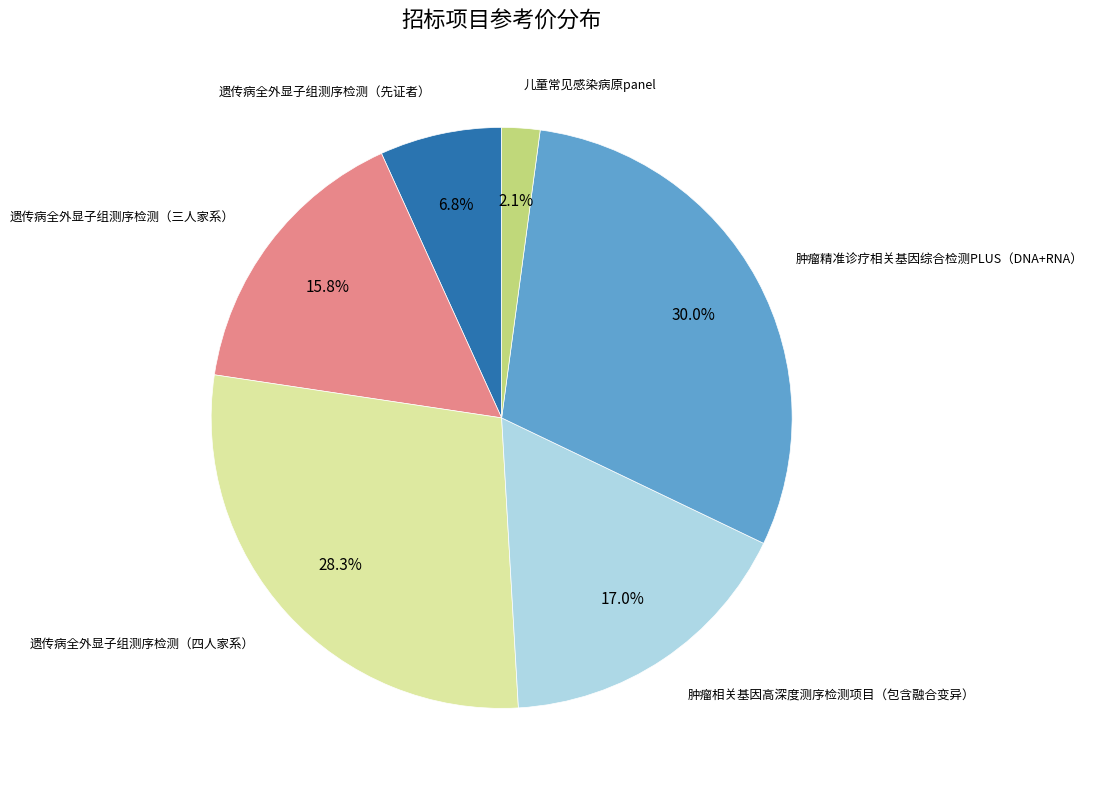

Is there a majority slice in this chart?

No